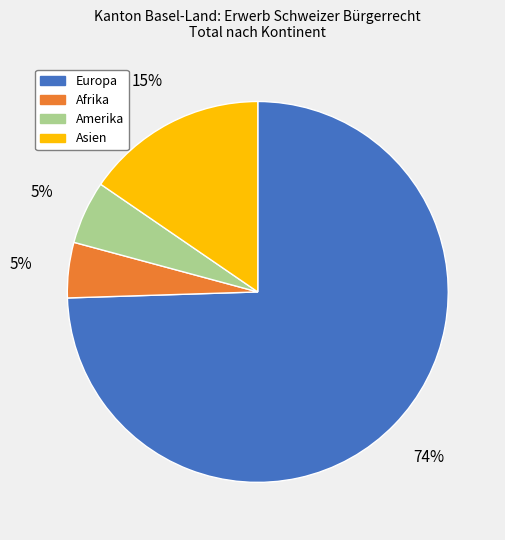

Is there a majority slice in this chart?

Yes